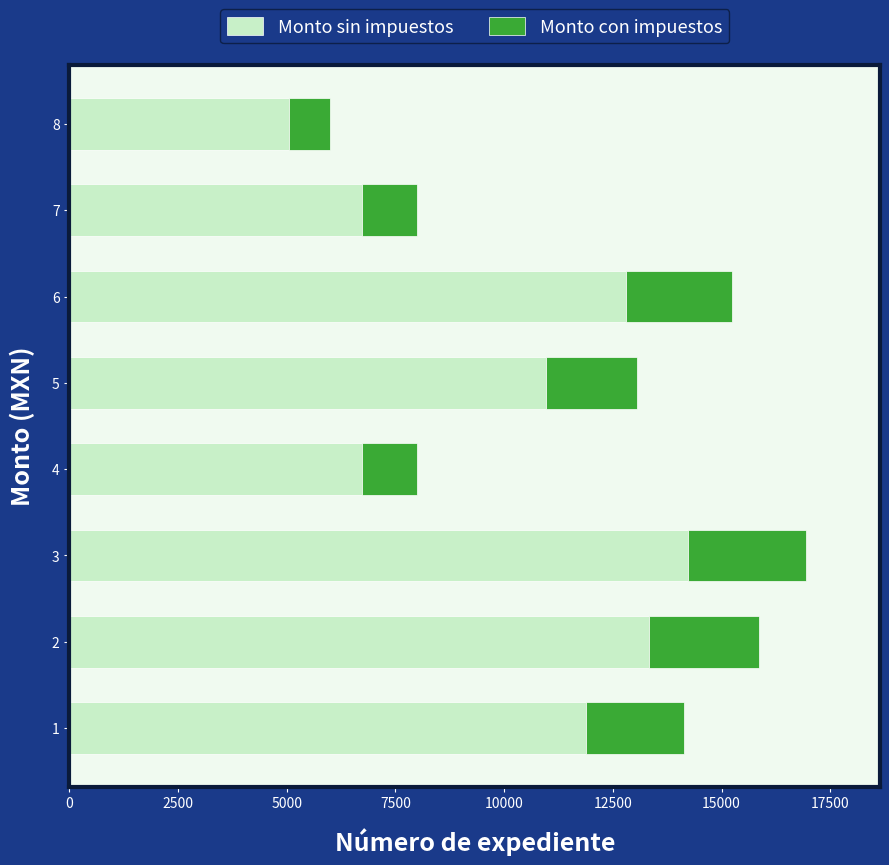

What is the highest value of the Monto sin impuestos series?

14236.9